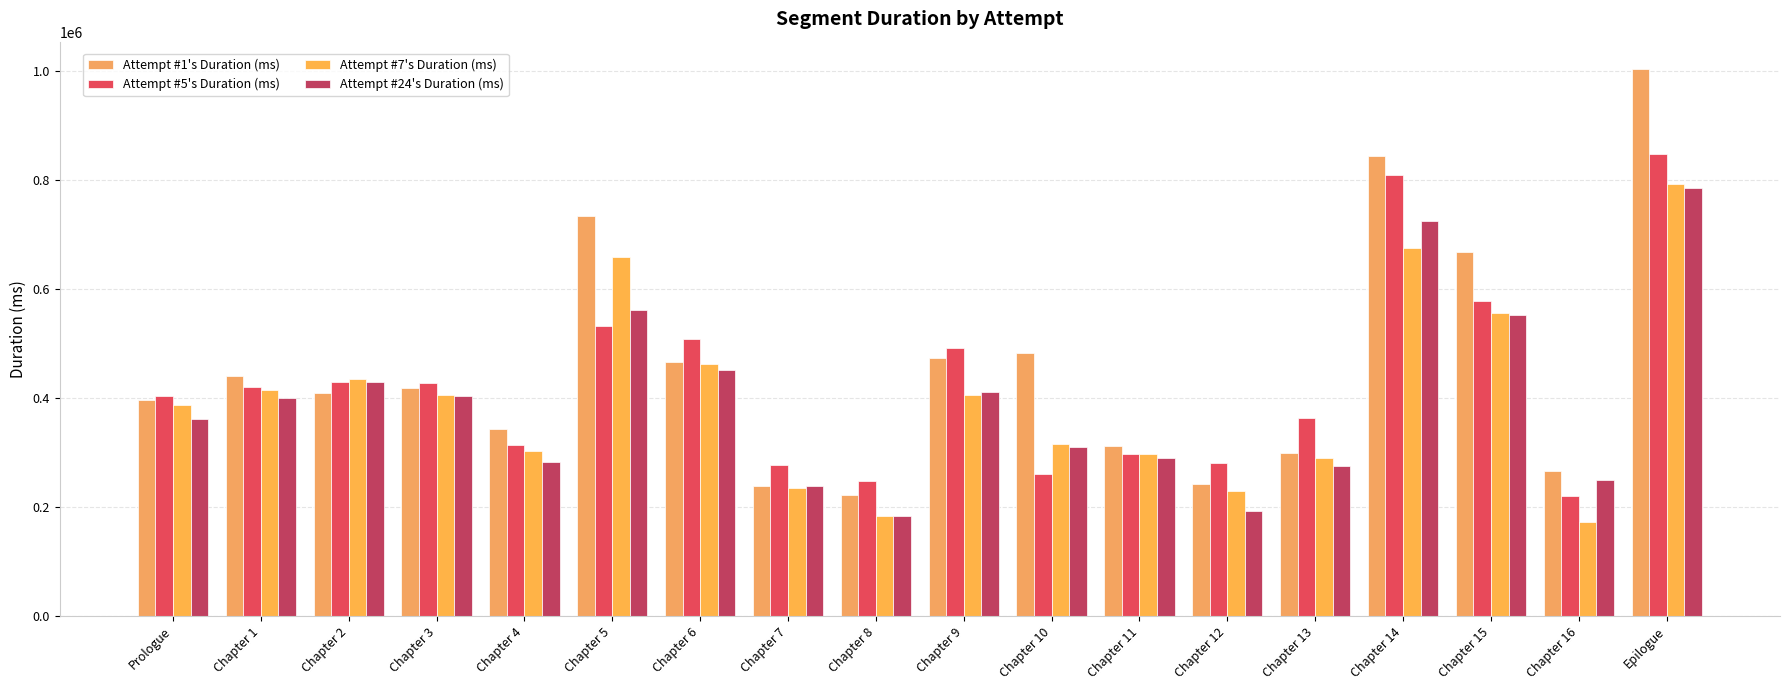

What position from the right is Prologue?

18